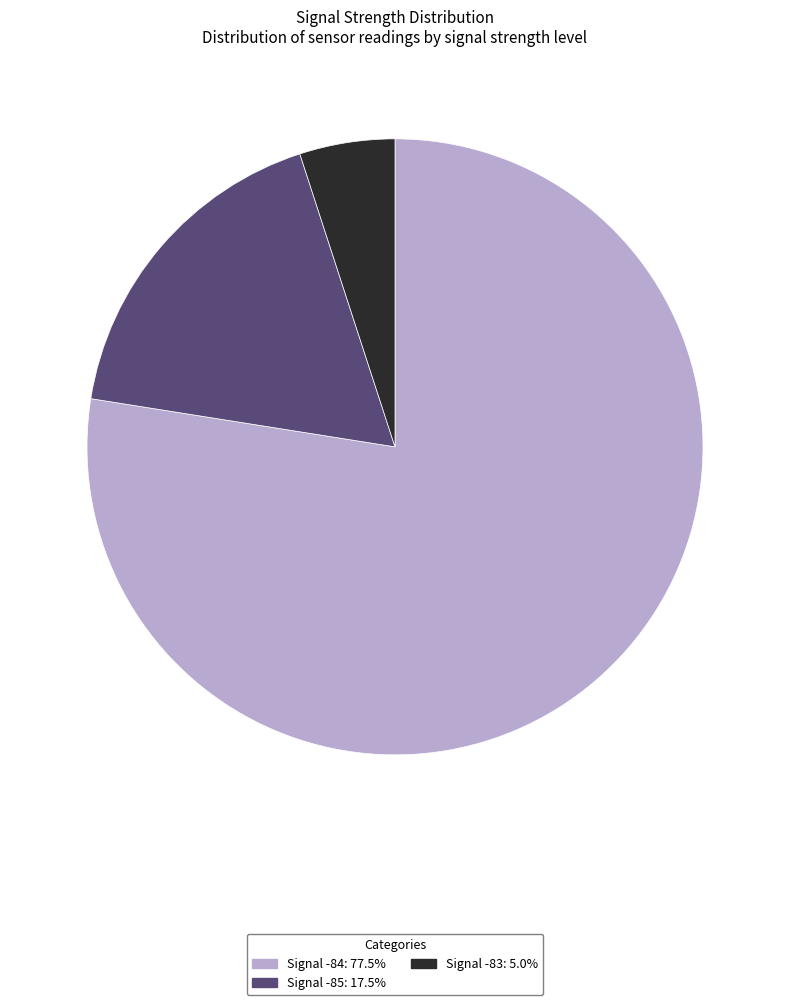

Combined, do Signal -84: 77.5% and Signal -83: 5.0% account for over 50%?

Yes